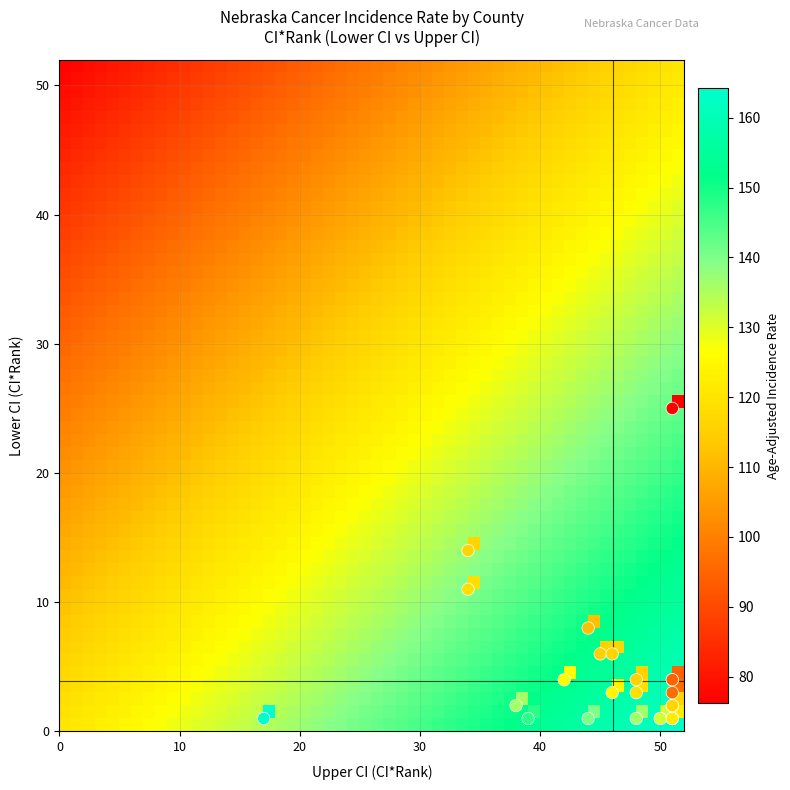

What Y value in the scatter plot is closest to 13?

14